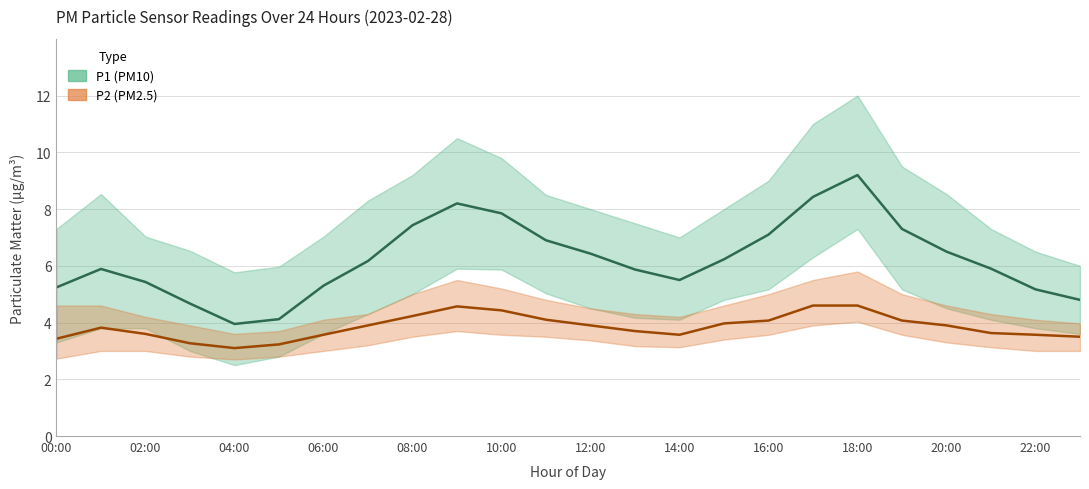

True or false: P1 (PM10) has a value of 8.4 at 17.

True